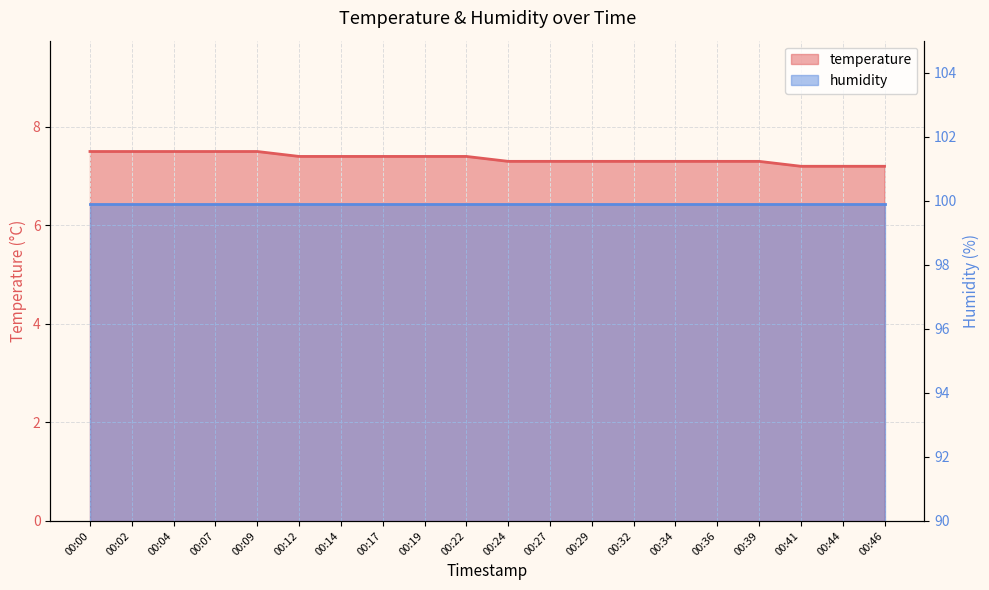

What is the difference between the second highest and minimum values?

0.3